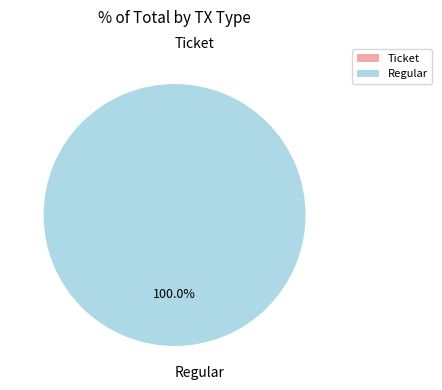

What is the largest slice in the pie chart?

Regular